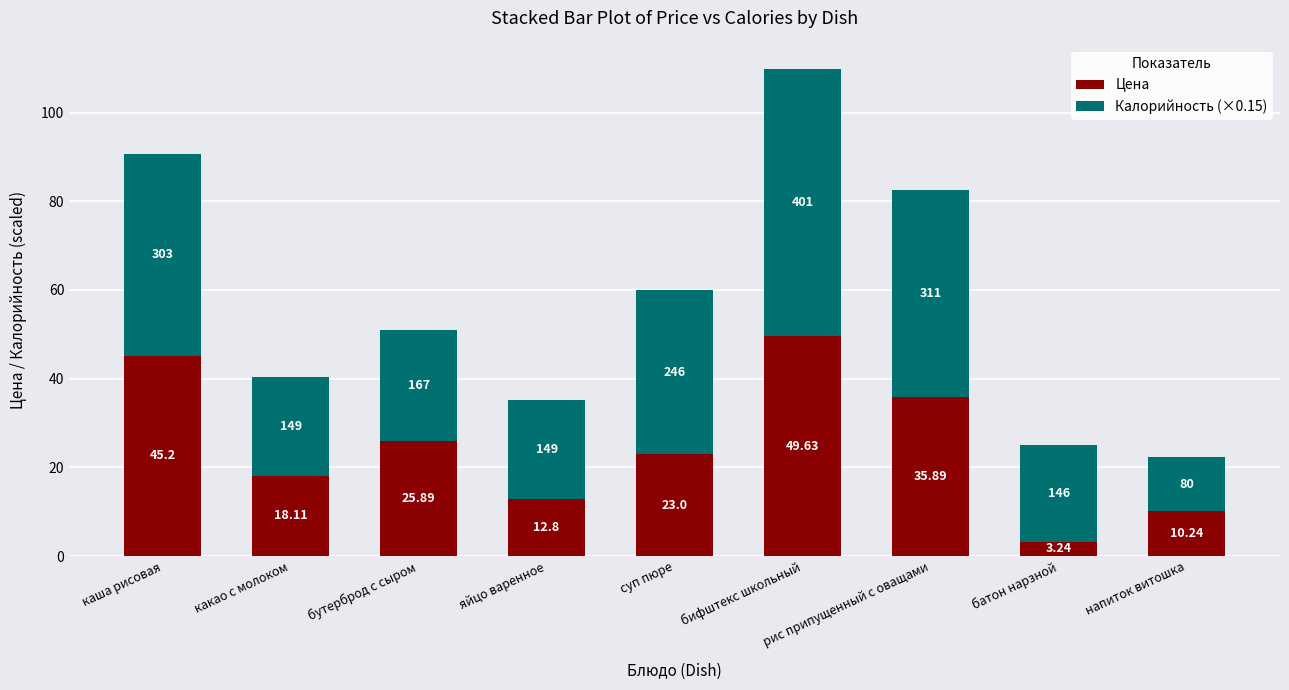

At which category is the sum across all series the highest?

бифштекс школьный